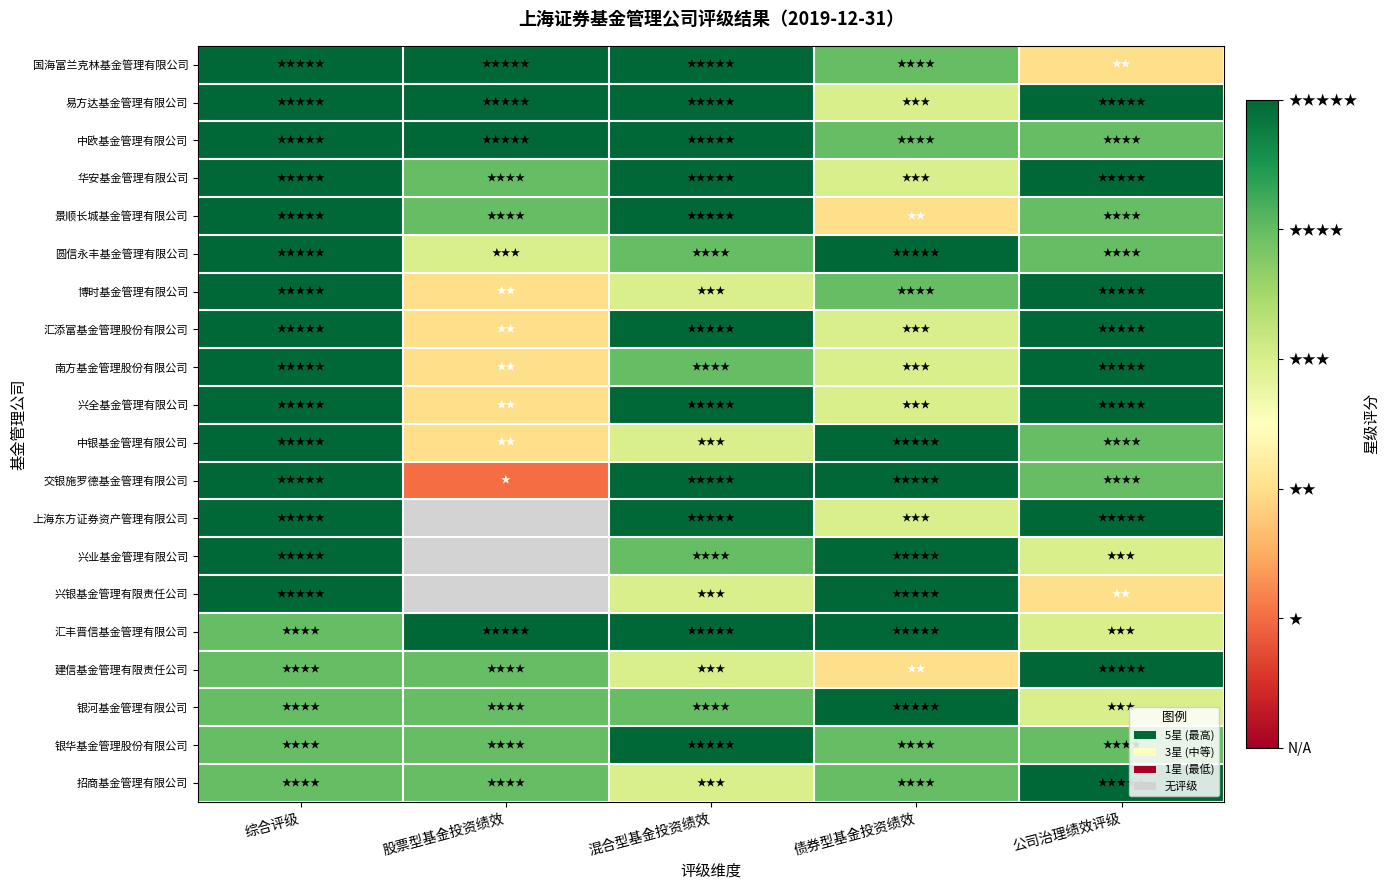

What is the maximum value for 中银基金管理有限公司?

5.0